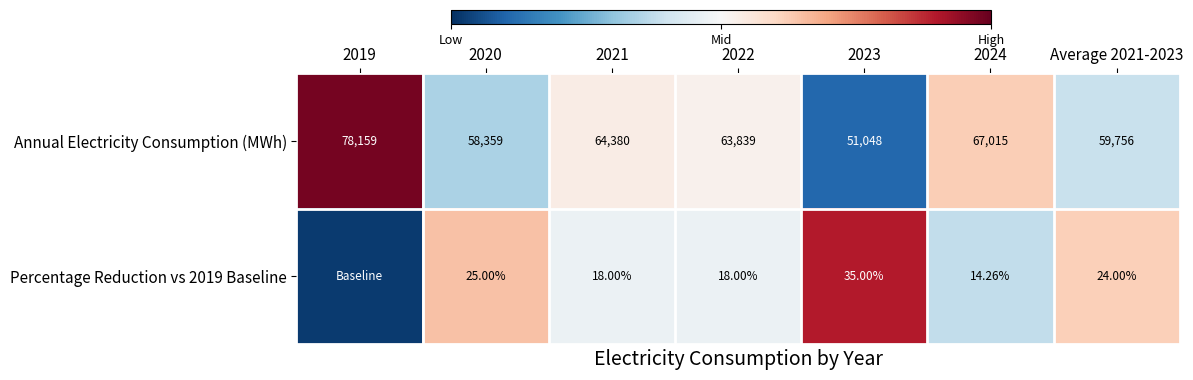

At which label does Annual Electricity Consumption (MWh) reach its peak?

2019